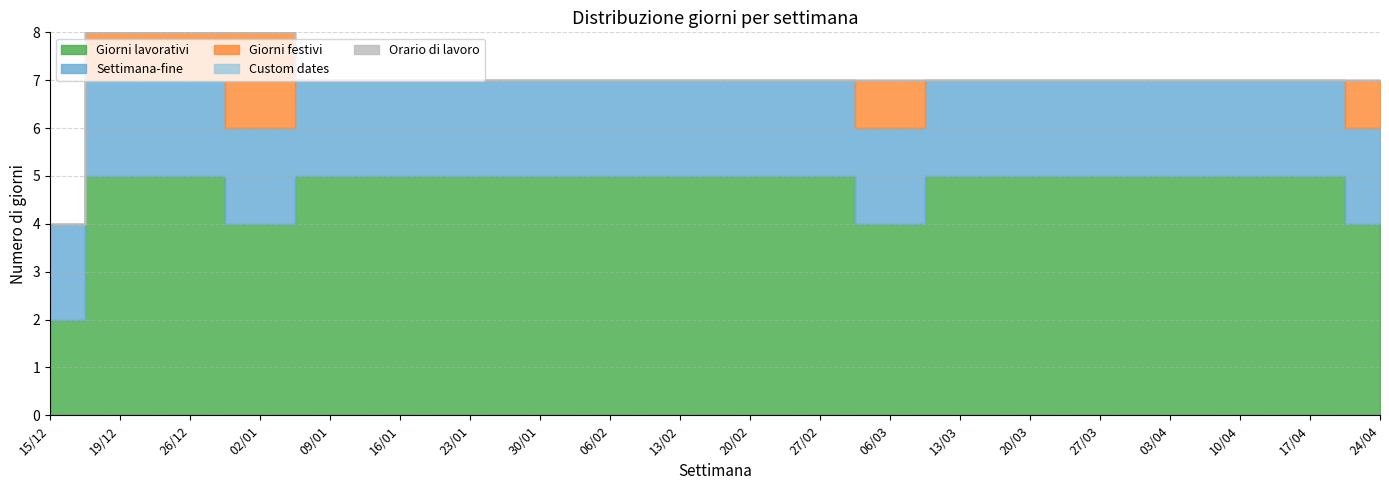

Between 06/02 and 10/04, which series saw the biggest shift?

Giorni lavorativi